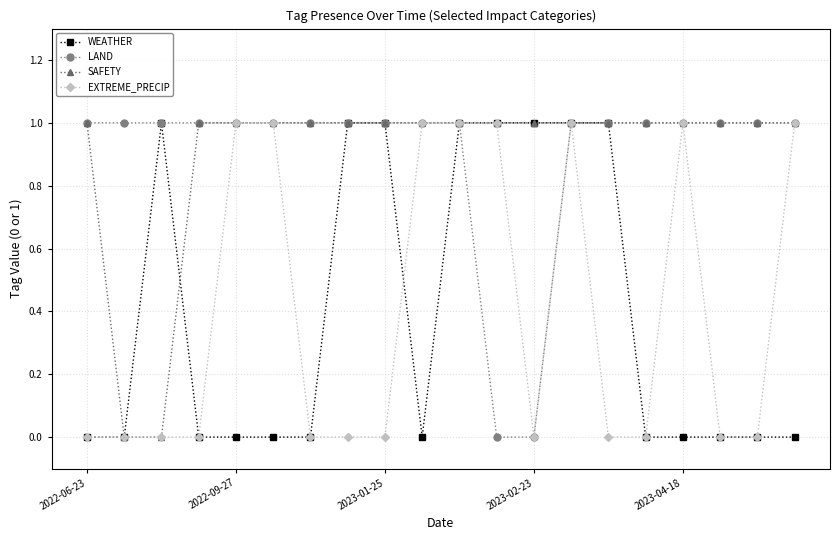

What is the difference between the maximum and minimum values in the SAFETY series?

1